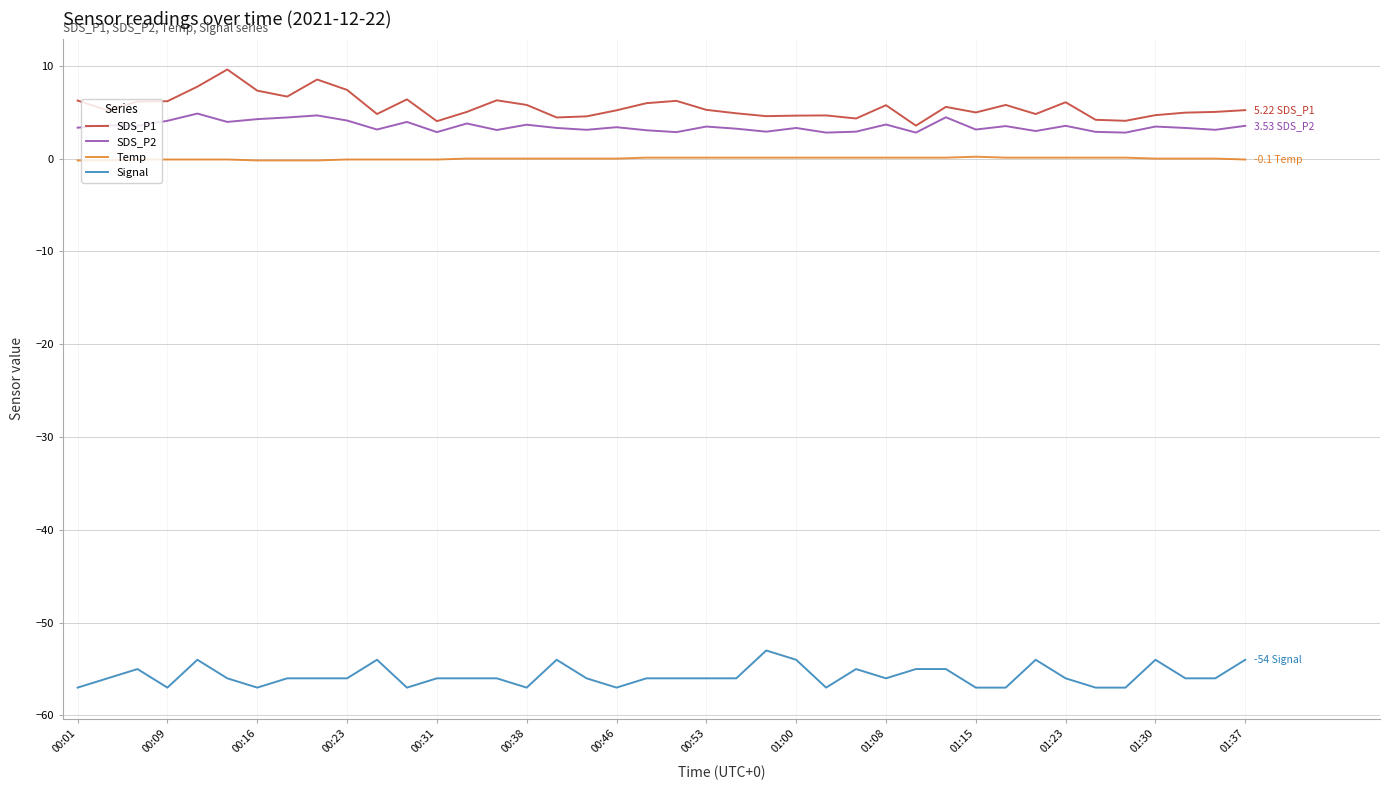

List the series in order of their peak value, highest first.

SDS_P1, SDS_P2, Temp, Signal